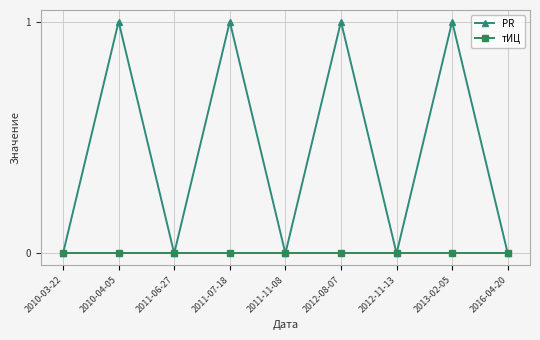

What position from the left is 2016-04-20?

9